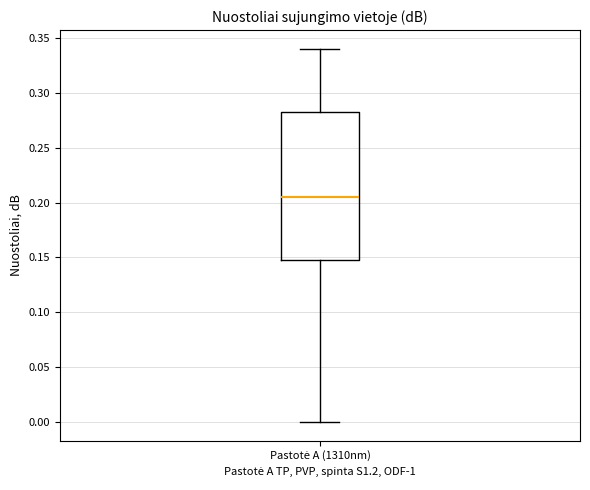

Where is the upper edge of the box for Pastotė A (1310nm) on the y-axis? The values are not printed on the chart, so give them approximately, as read against the axis.

0.285